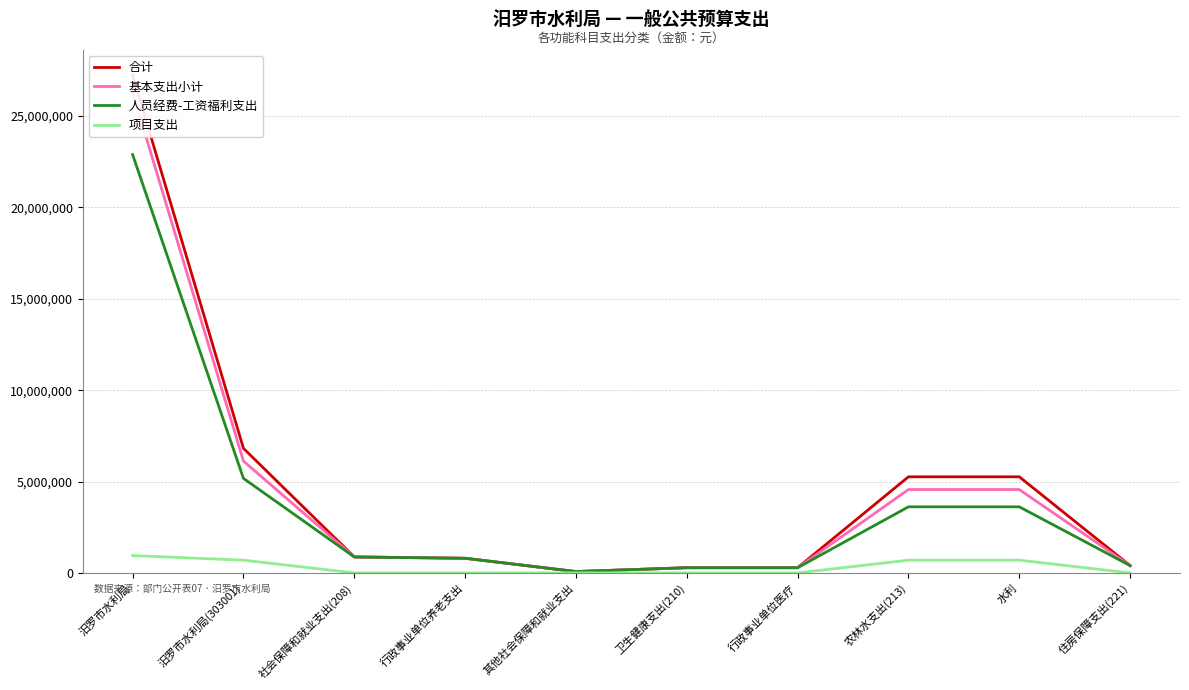

True or false: 基本支出小计 and 人员经费-工资福利支出 cross at least once.

False